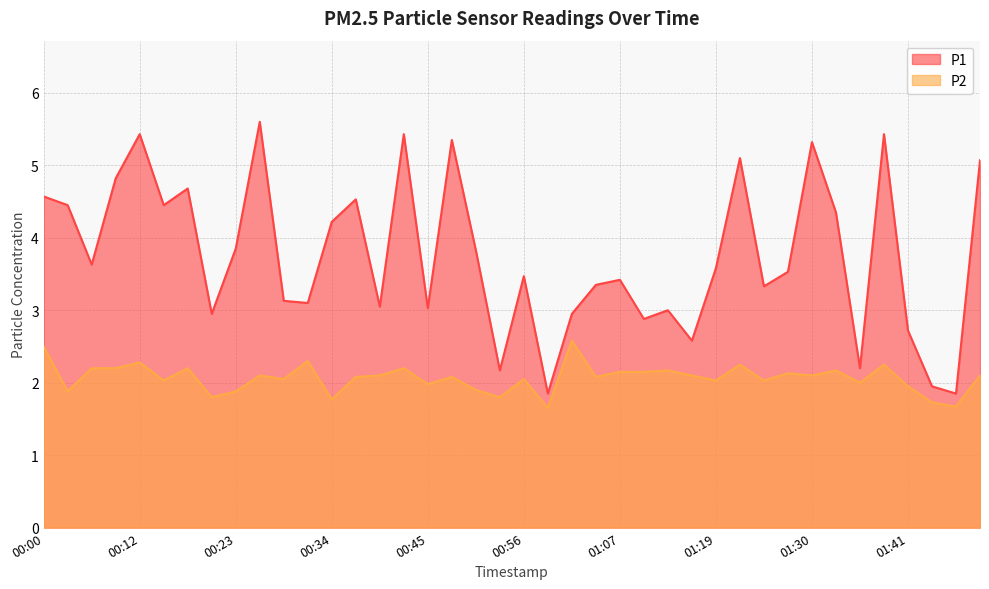

Rank the categories by P2 value from highest to lowest.

01:01, 00:00, 00:31, 00:12, 01:21, 01:38, 00:06, 00:09, 00:17, 00:42, 01:13, 01:33, 01:07, 01:10, 01:27, 00:25, 00:39, 01:16, 01:30, 01:50, 00:37, 00:48, 01:04, 00:28, 00:56, 00:14, 01:19, 01:24, 01:36, 00:45, 01:41, 00:50, 00:03, 00:23, 00:20, 00:53, 00:34, 01:44, 01:47, 00:59